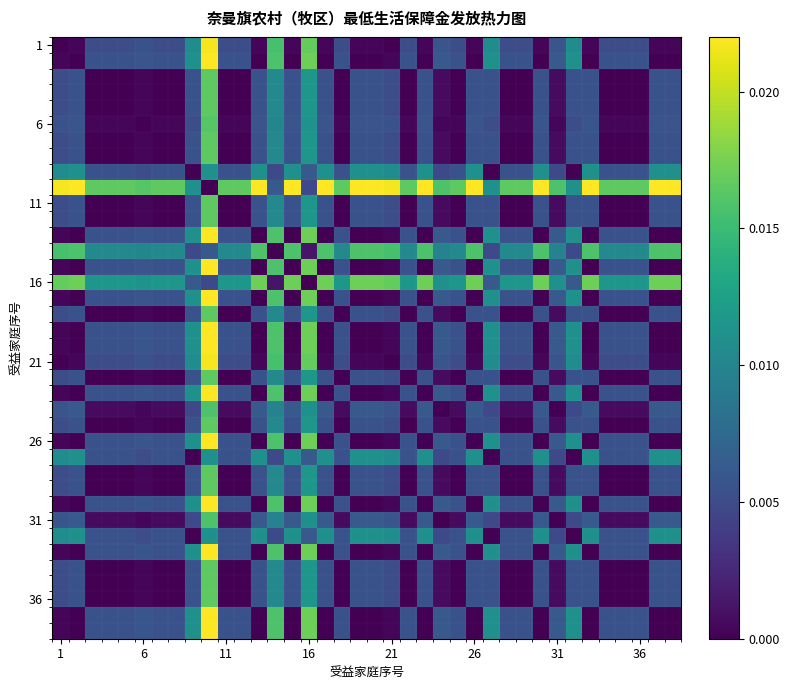

At how many categories does at least one series exceed 0?

38